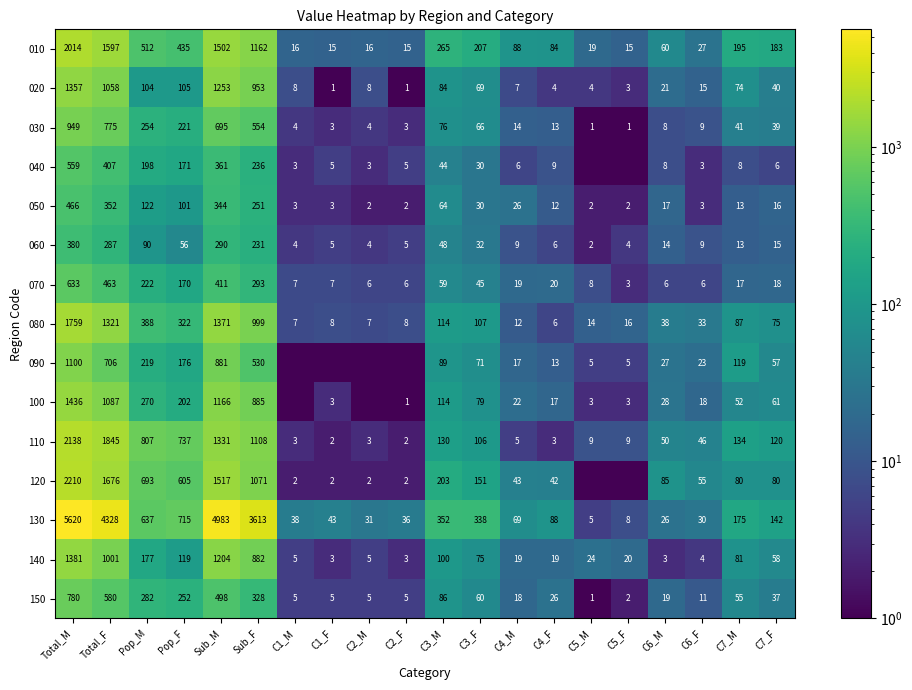

How many data points does each series have?

20